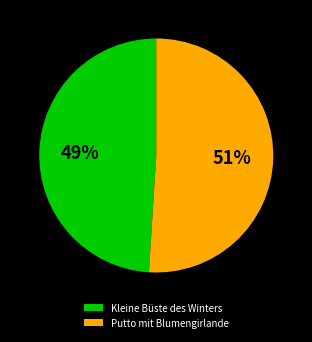

How many slices are in this pie chart?

2